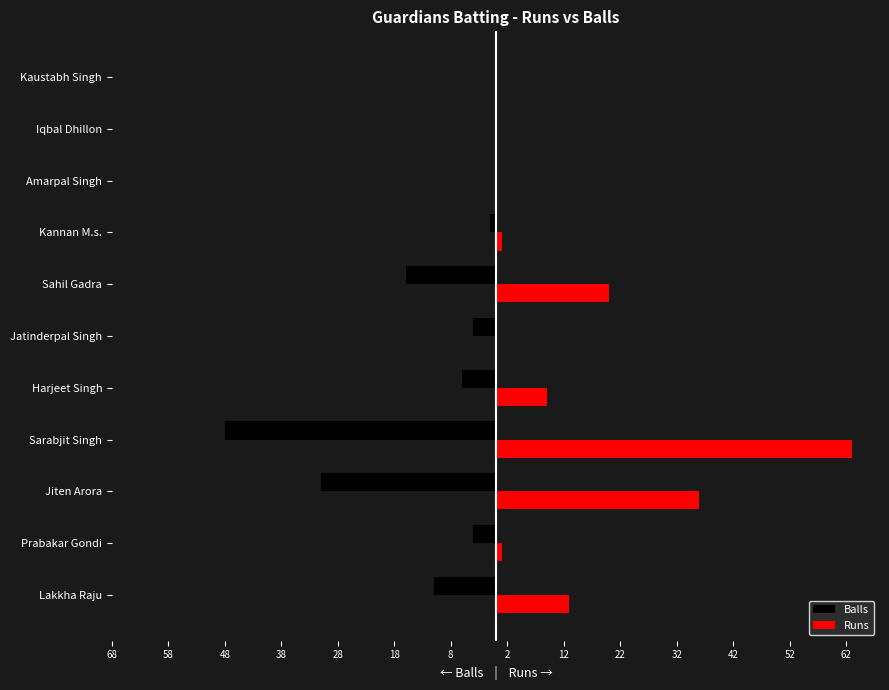

What are all the series names shown in the legend?

Balls, Runs